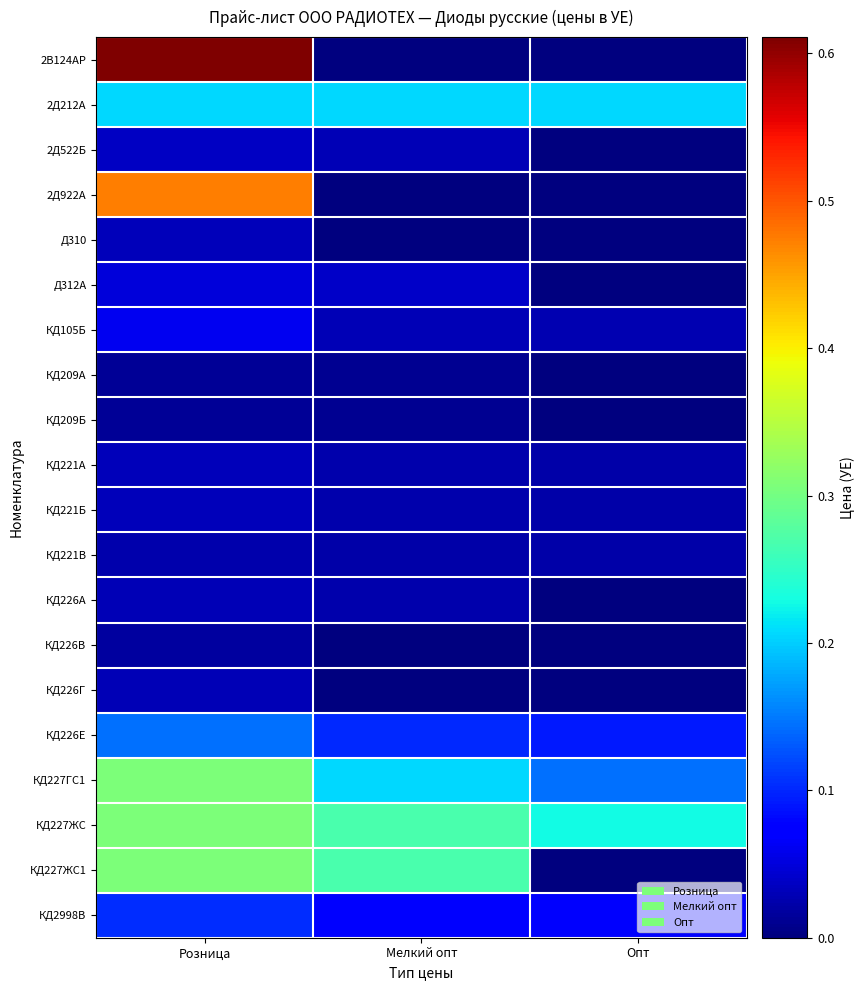

Between Опт and Мелкий опт, which is larger?

Опт